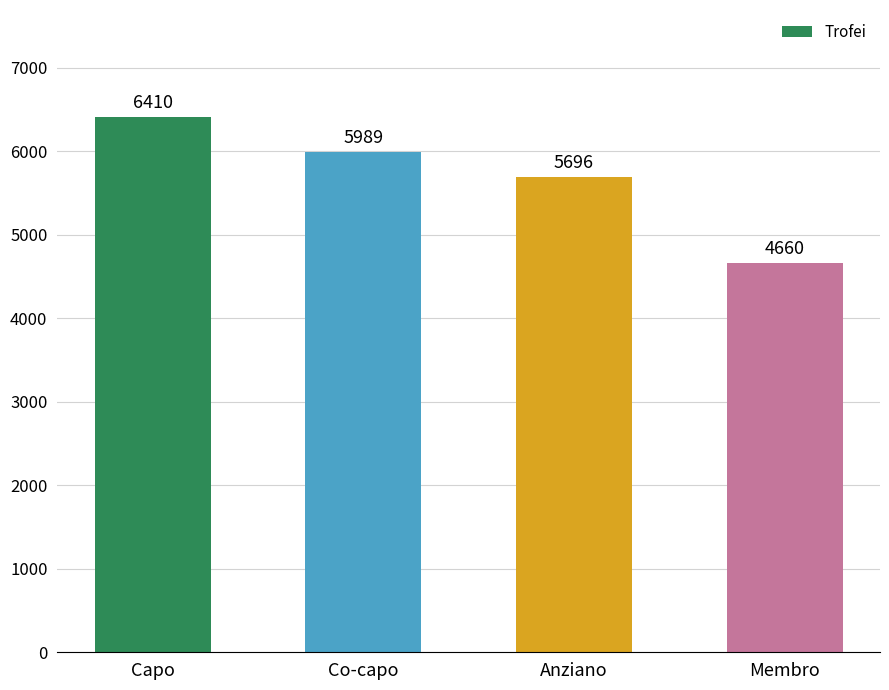

What is the change in value from Co-capo to Anziano?

-293